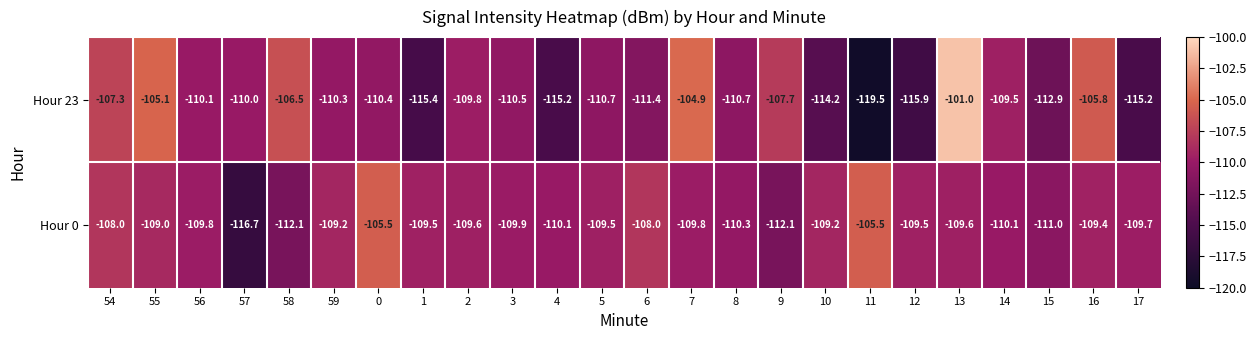

What is the greatest value displayed?

-101.0